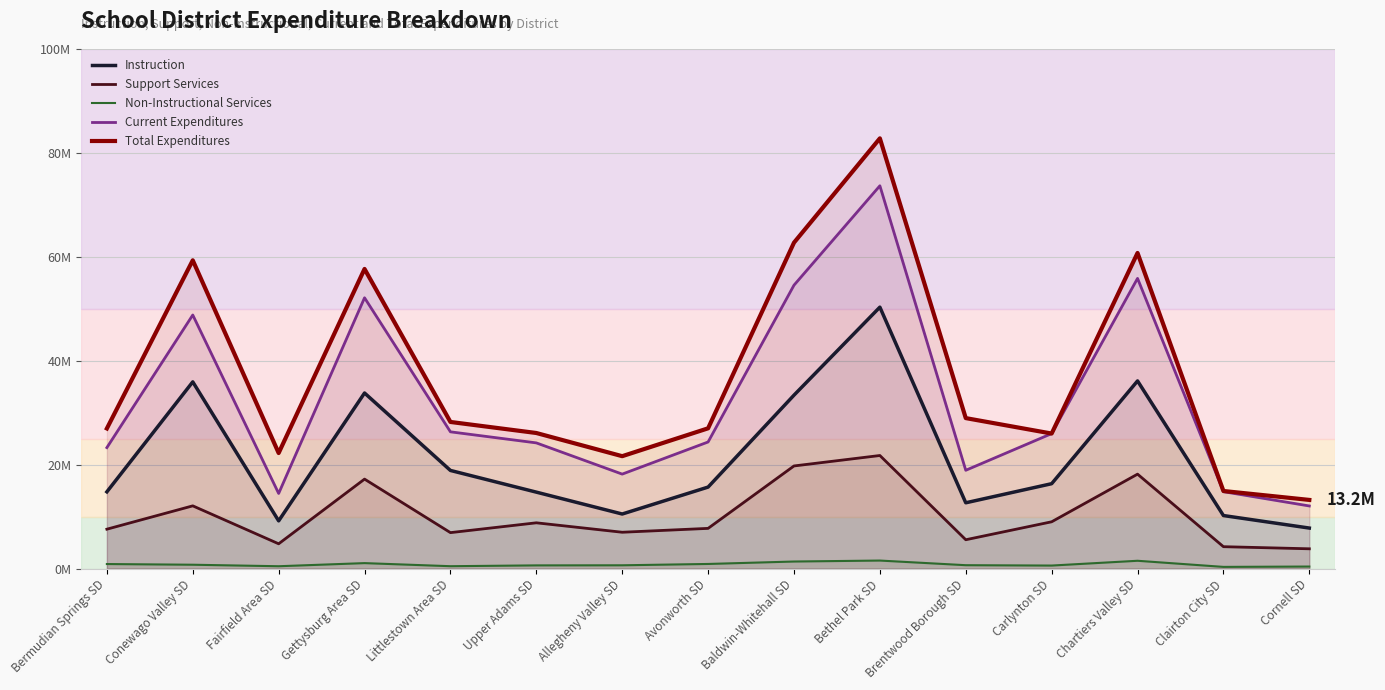

Is the value of Total Expenditures at Allegheny Valley SD greater than the value of Current Expenditures at Cornell SD?

Yes